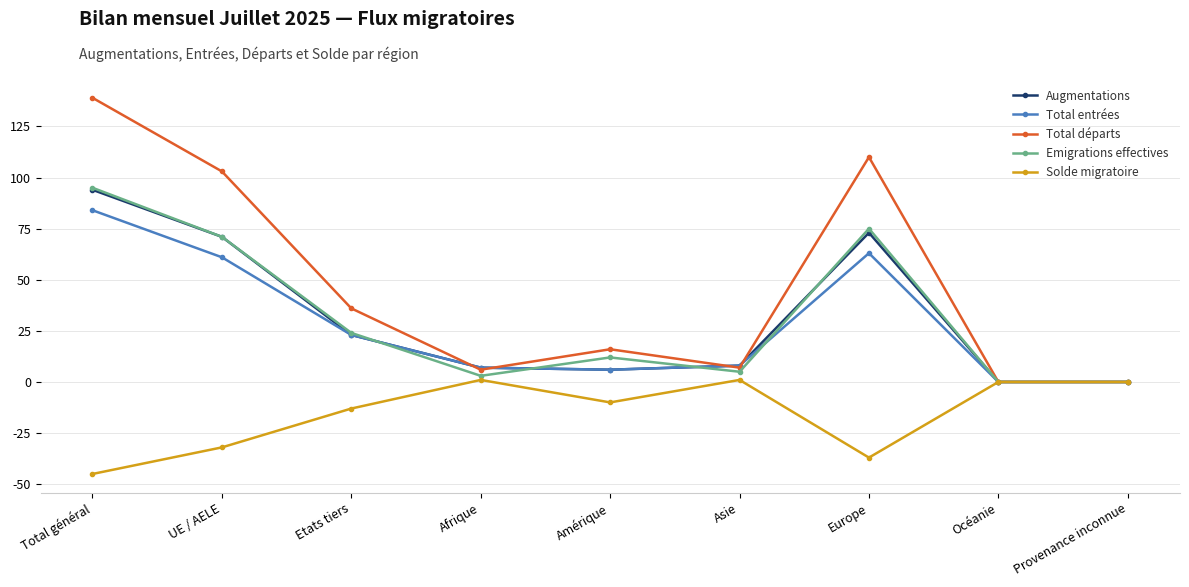

At how many categories does at least one series exceed 22?

4